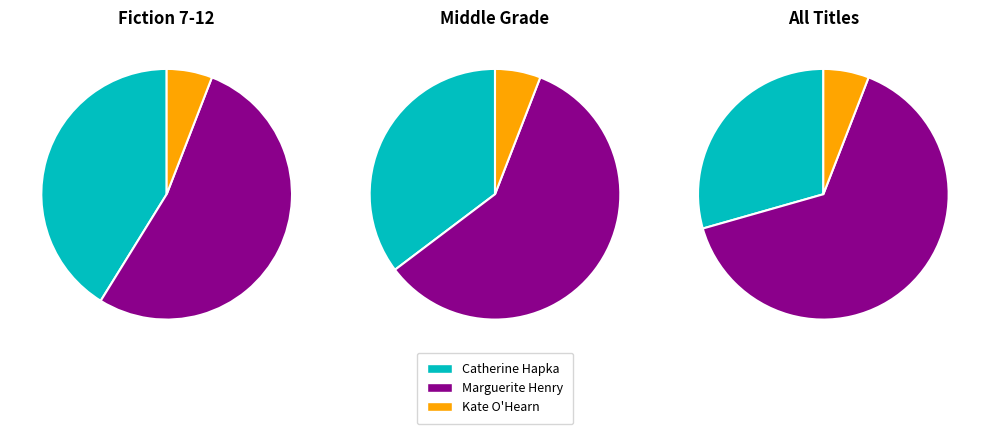

To the nearest percent, what portion does Kate O'Hearn (85851766) represent?

6%